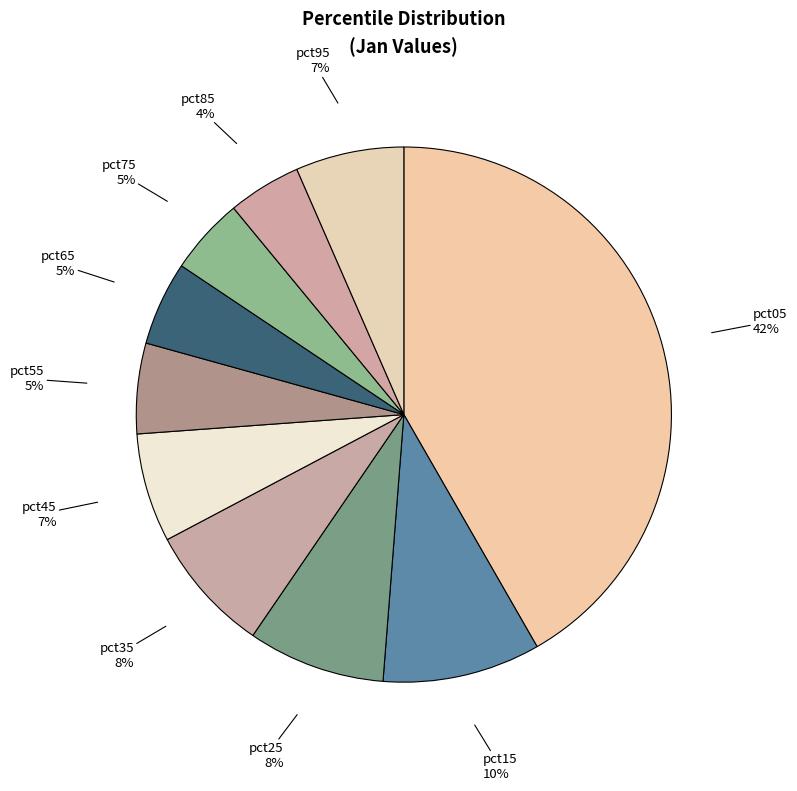

Count the number of slices in the pie.

10